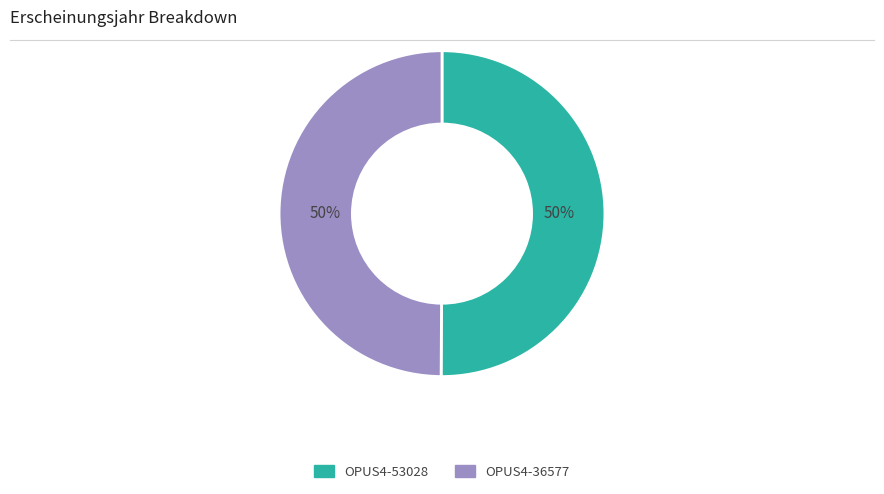

To the nearest percent, what is the average slice percentage?

50%